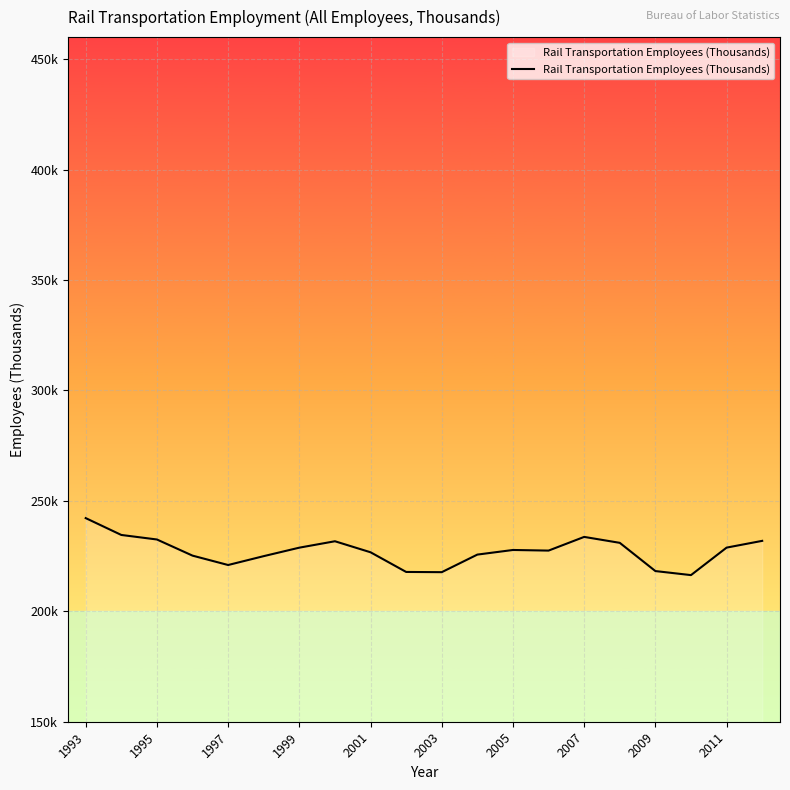

Is this an area chart (filled region under the line)?

Yes